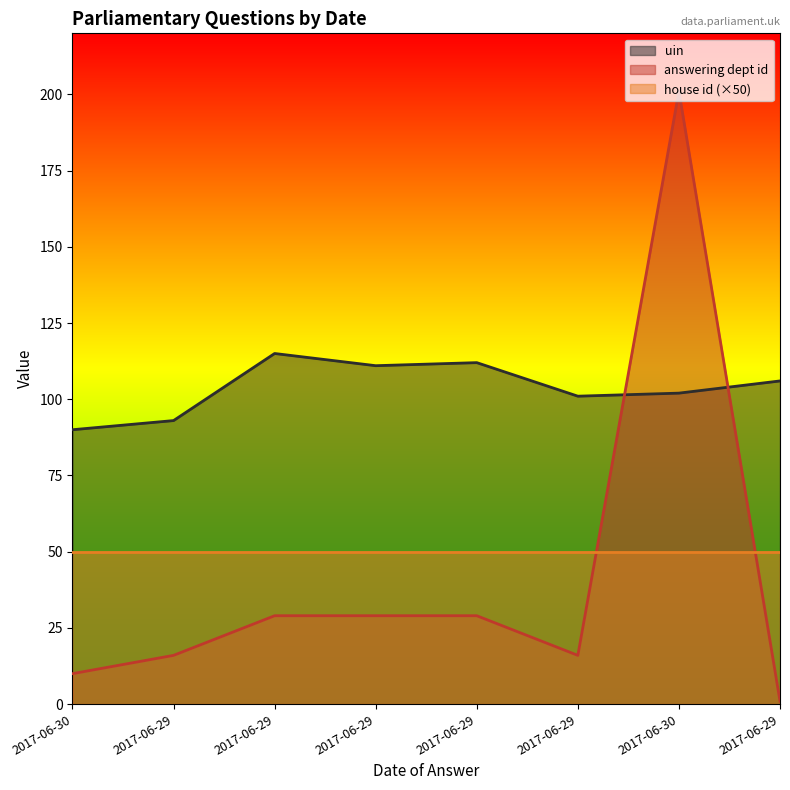

What is the average value of the answering dept id series?

41